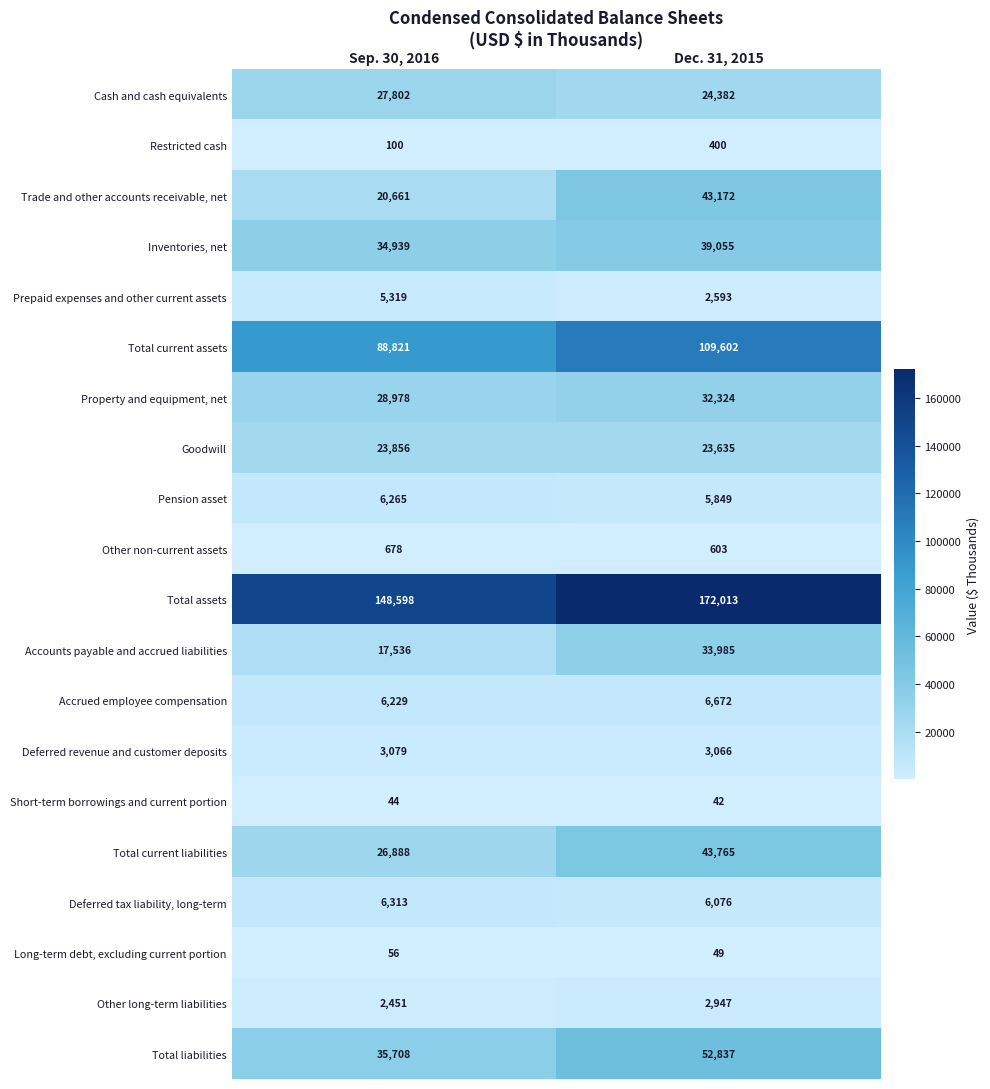

What is the greatest value displayed?

172013